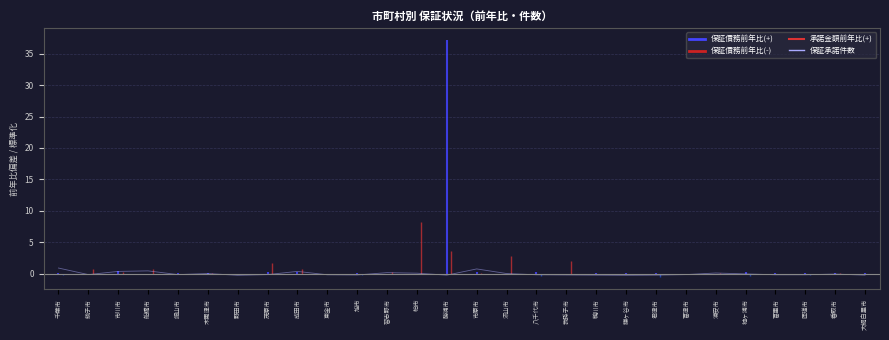

What position from the left is 匝瑳市?

26